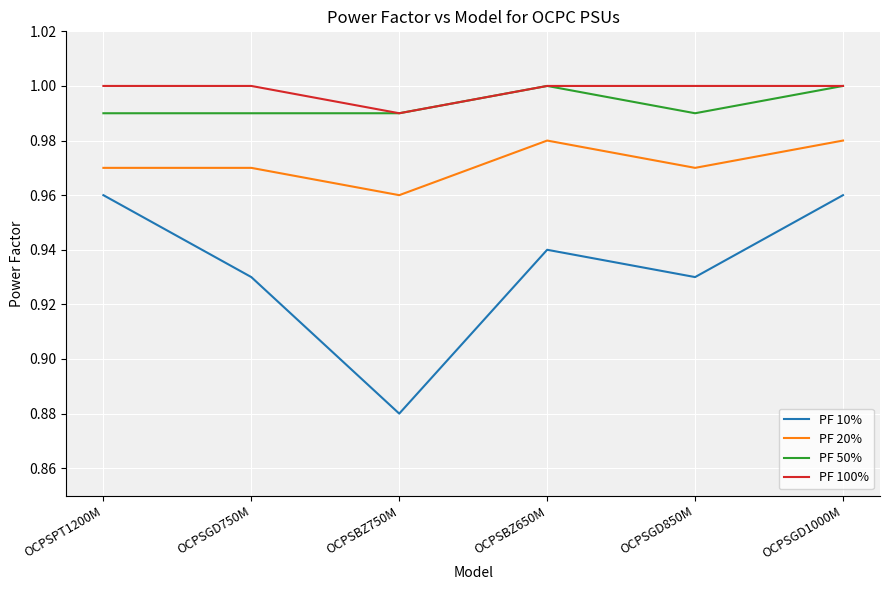

At how many categories does at least one series exceed 0?

6